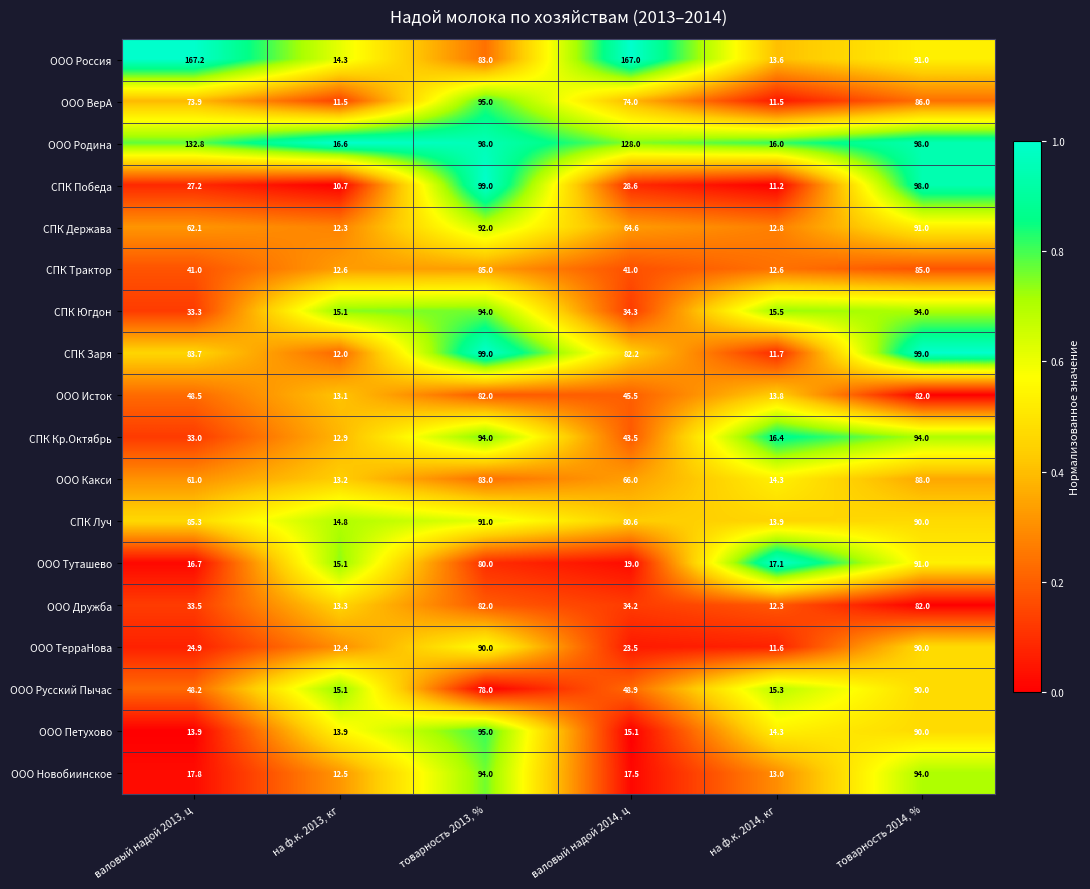

What is the difference between the highest and lowest values at товарность 2014, %?

17.0